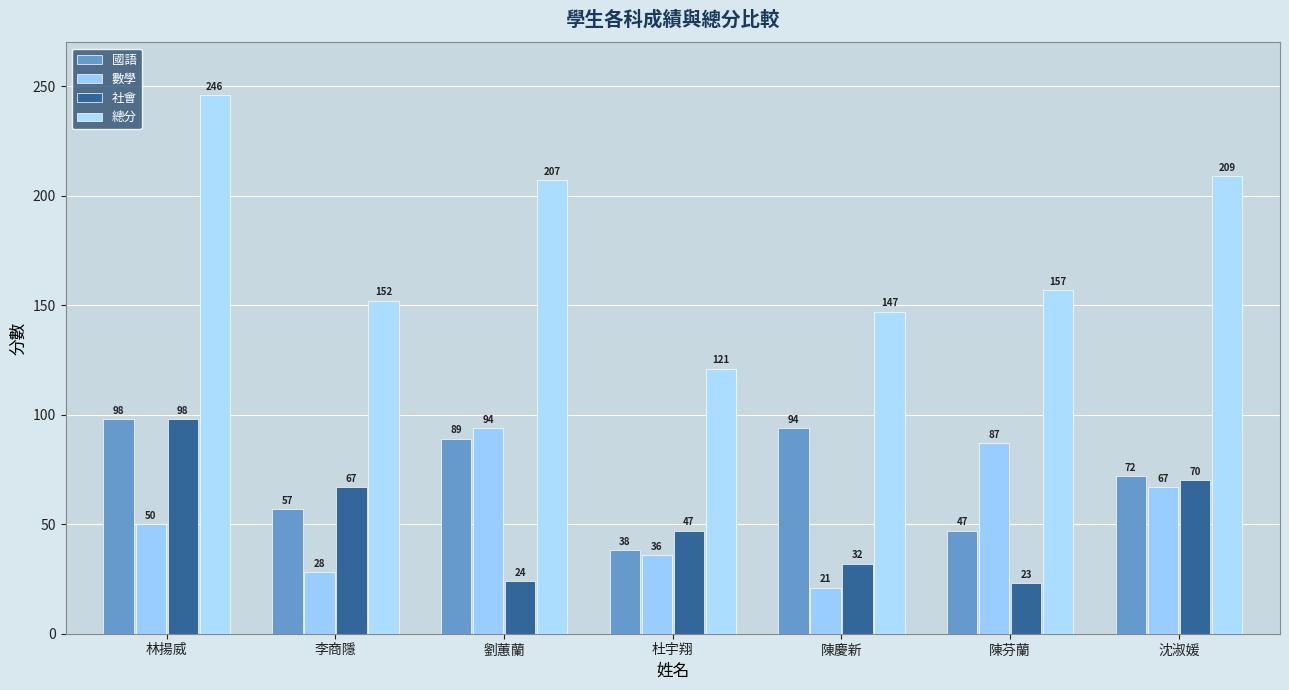

What is the minimum value for 國語?

38